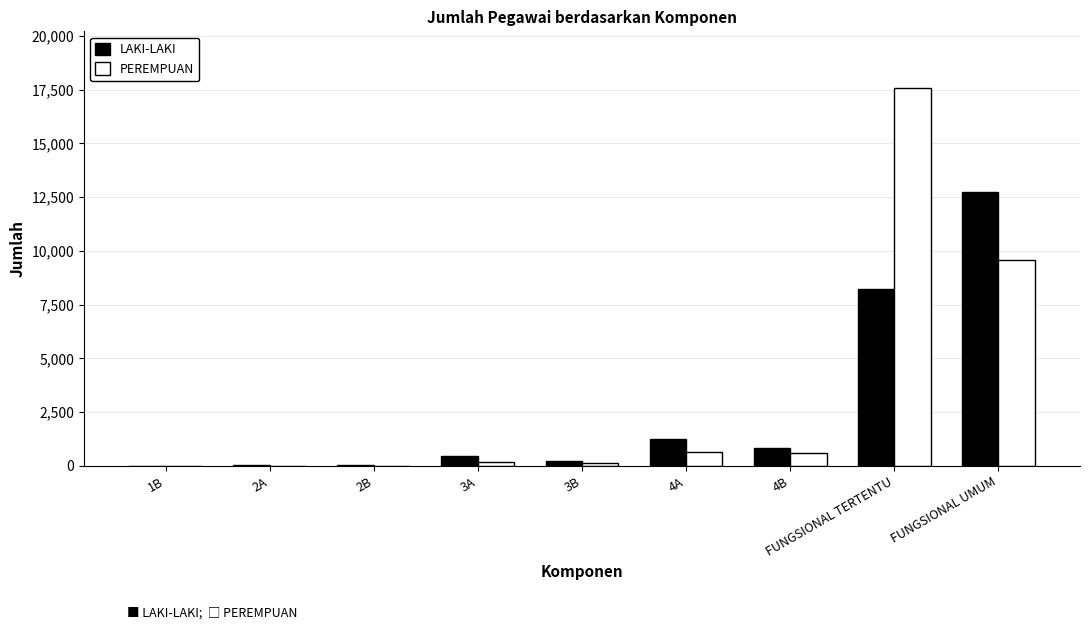

Between 3A and FUNGSIONAL TERTENTU, which series saw the biggest shift?

PEREMPUAN